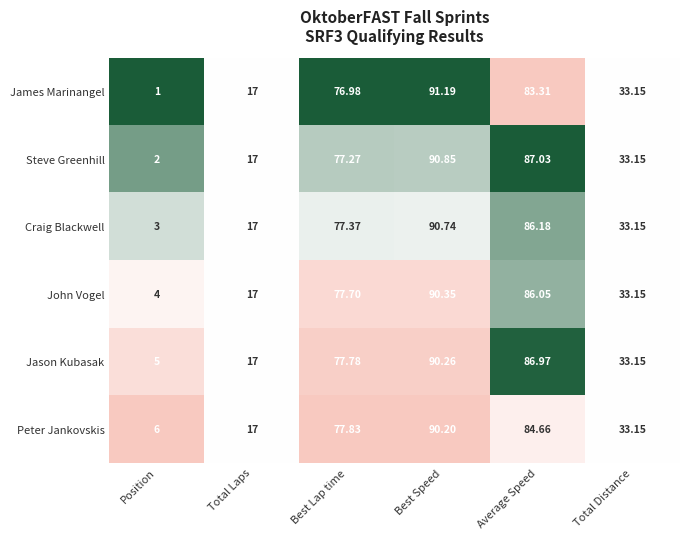

At which category is the sum across all series the highest?

Best Speed